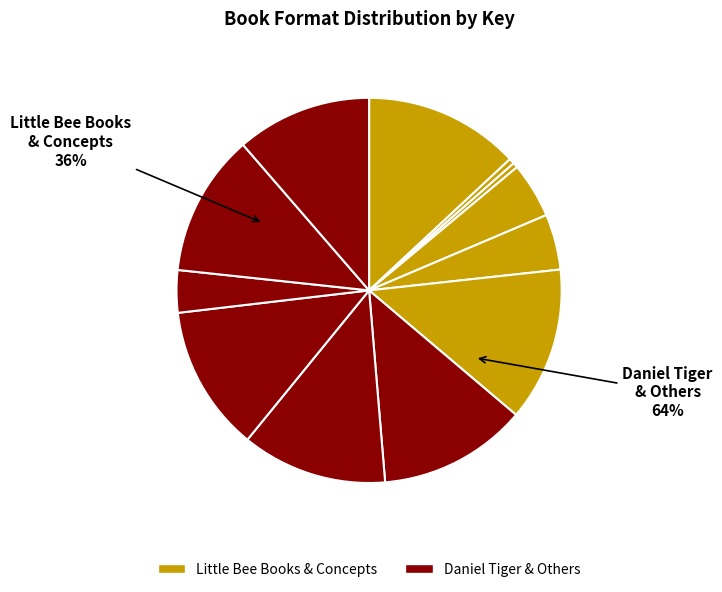

The Little Bee Books slice represents 13% of the pie. True or false?

True